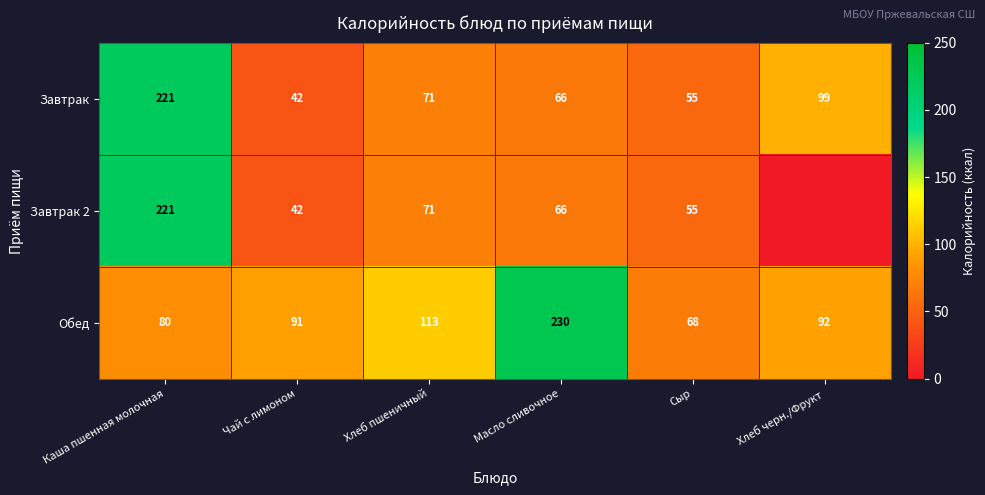

The Завтрак 2 series shows 16 at Чай с лимоном. True or false?

False